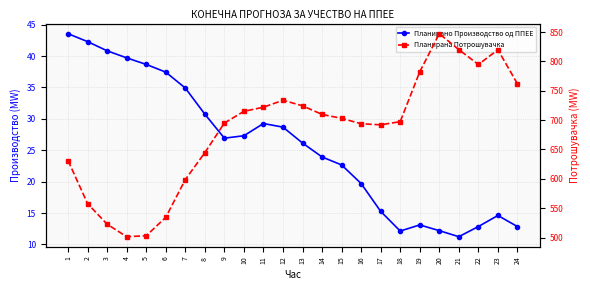

What is the average value of the Планирано Производство од ППЕЕ series?

25.7